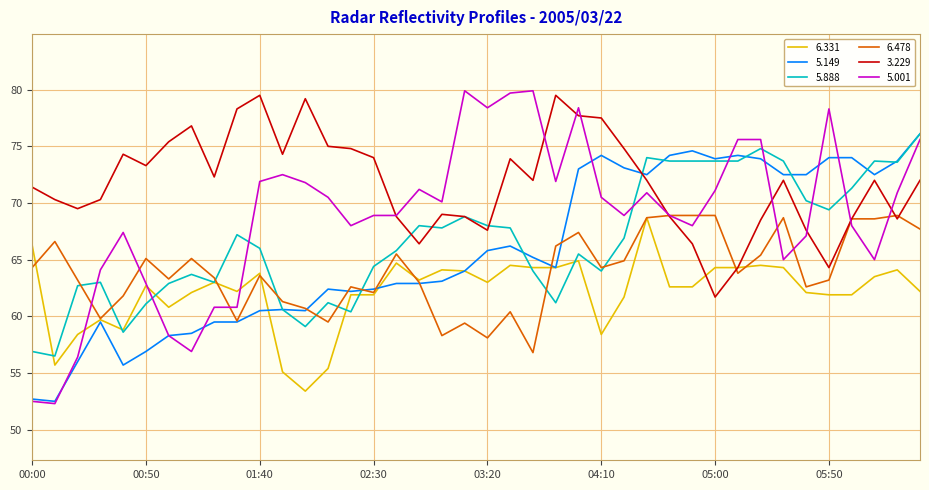

Which series has the largest total across all categories?

3.229